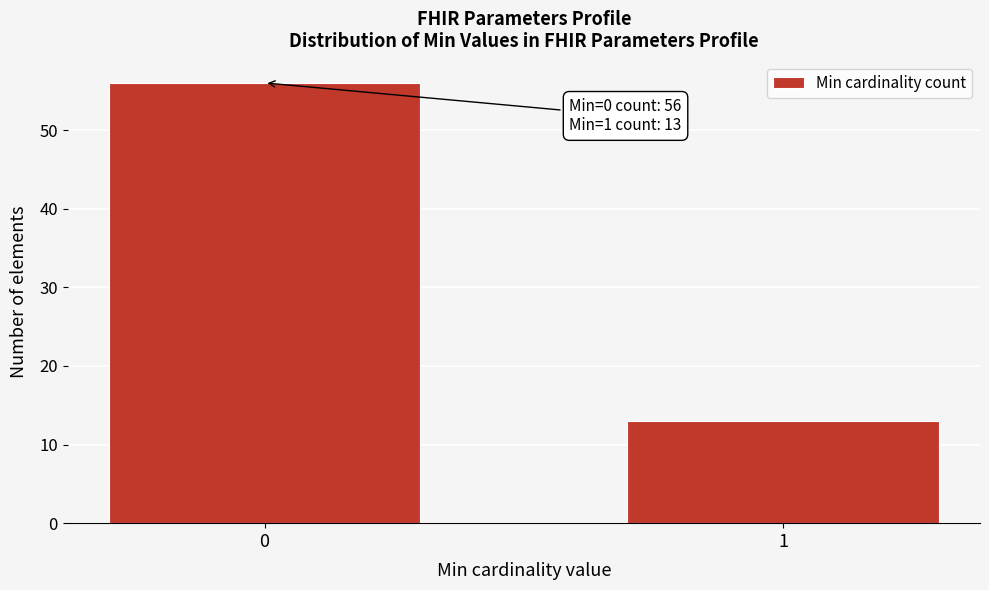

Reading left to right, transcribe all the data shown in this chart.

56	13